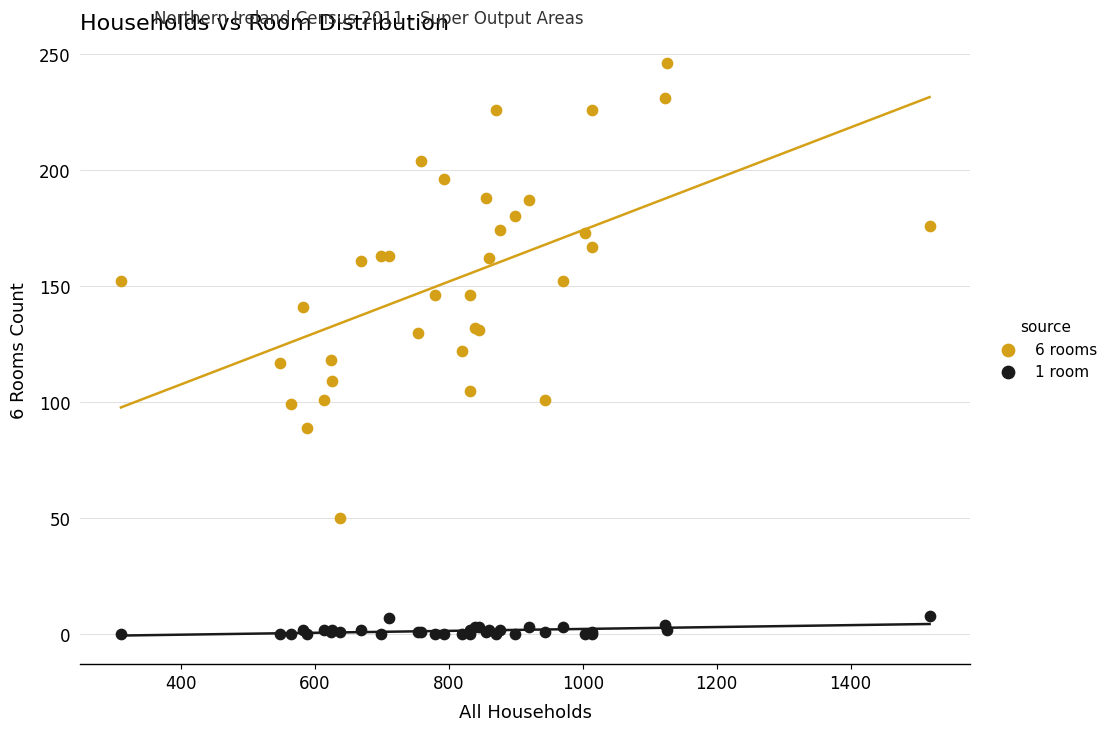

Which series contains the lowest Y value?

1 room